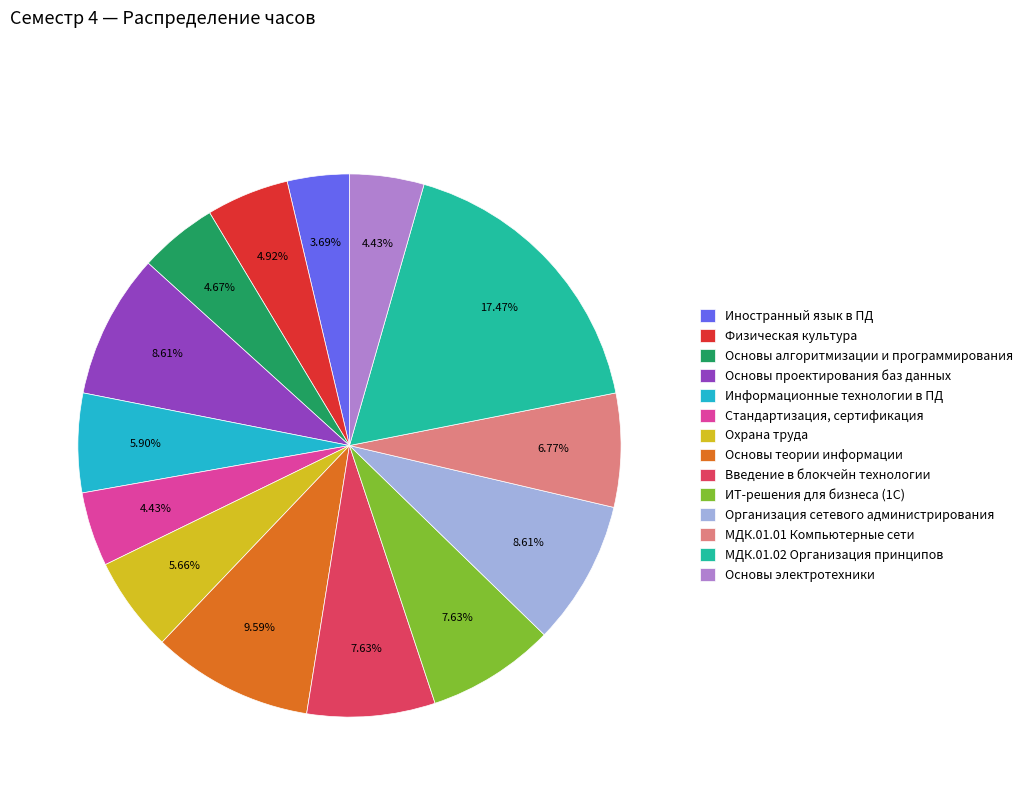

Which has a higher value, Стандартизация, сертификация or МДК.01.01 Компьютерные сети?

МДК.01.01 Компьютерные сети